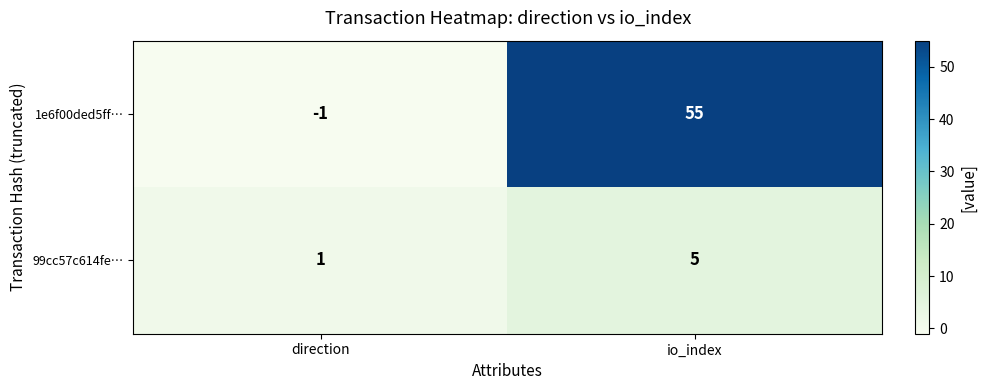

True or false: 1e6f00ded5ff… has a value of 19 at io_index.

False